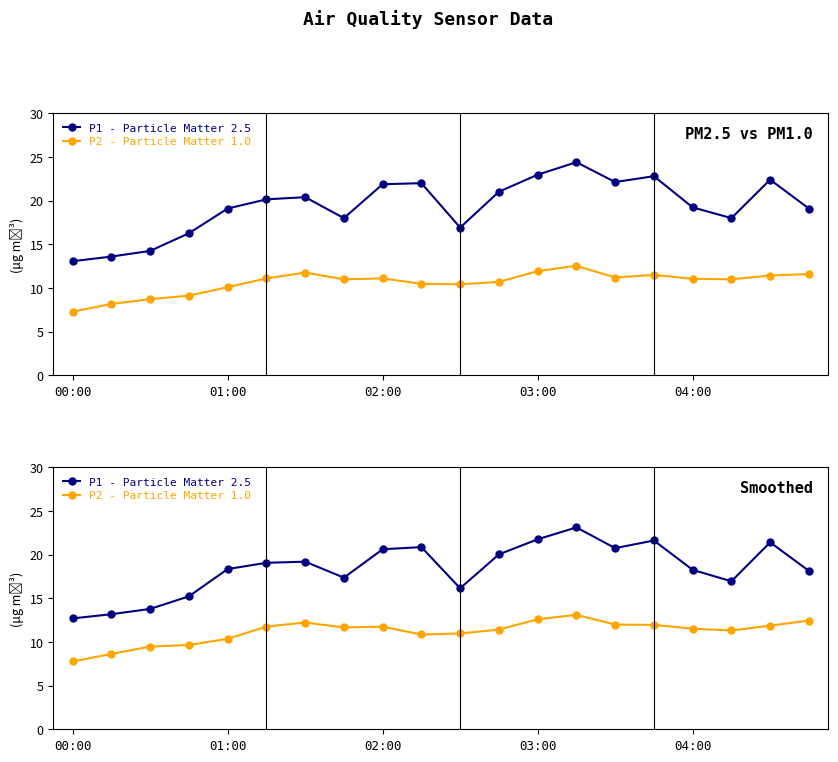

What is the average value of the P2 - Particle Matter 1.0 series?

11.2